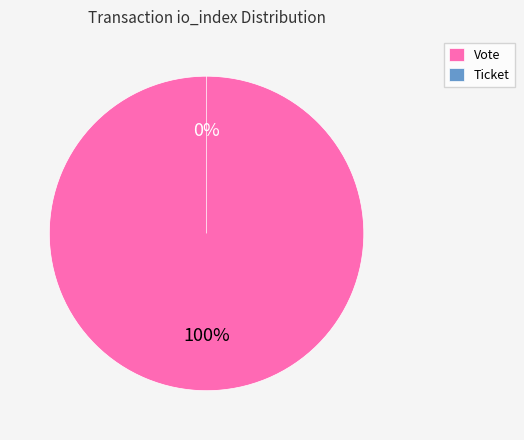

Count the number of slices in the pie.

2